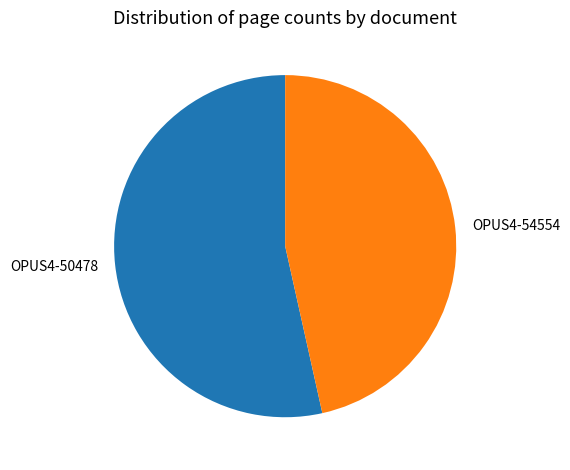

Does OPUS4-54554 represent more than half of the total?

No